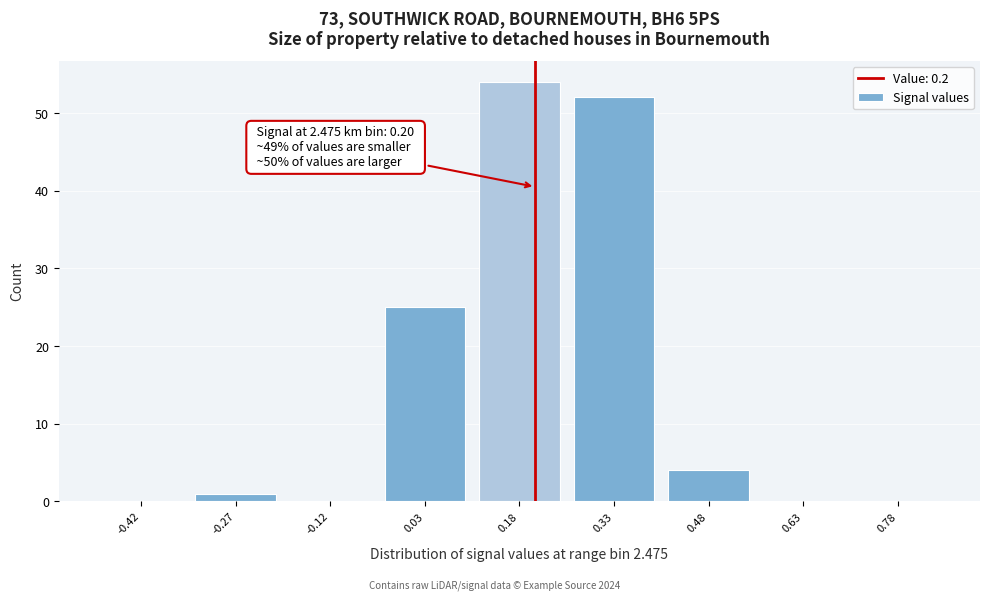

Which range on the x-axis has the tallest bar?

0.10 to 0.25